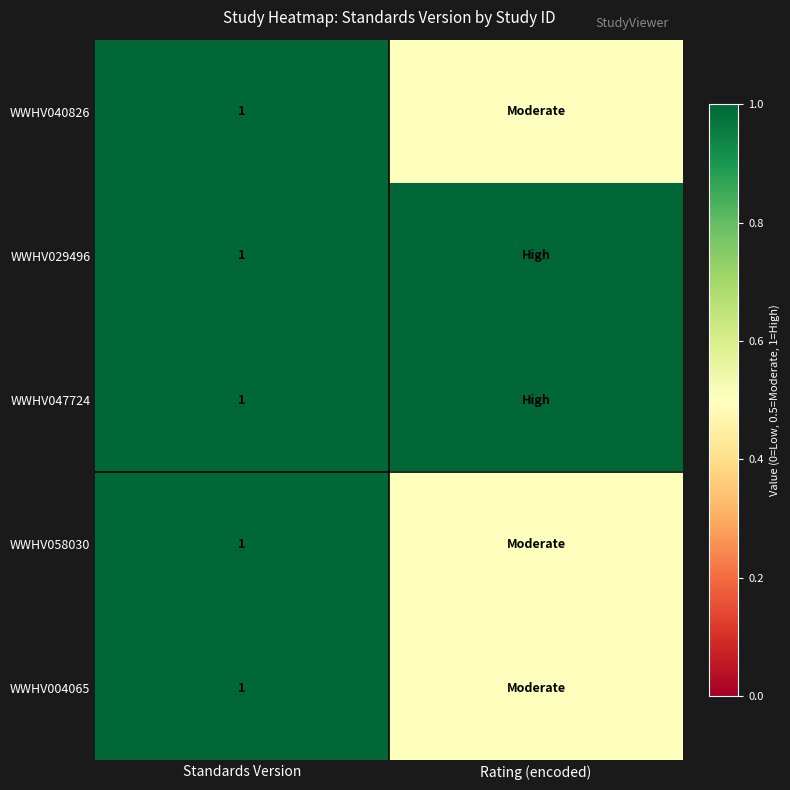

Which label corresponds to the smallest value in the chart?

Rating (encoded)